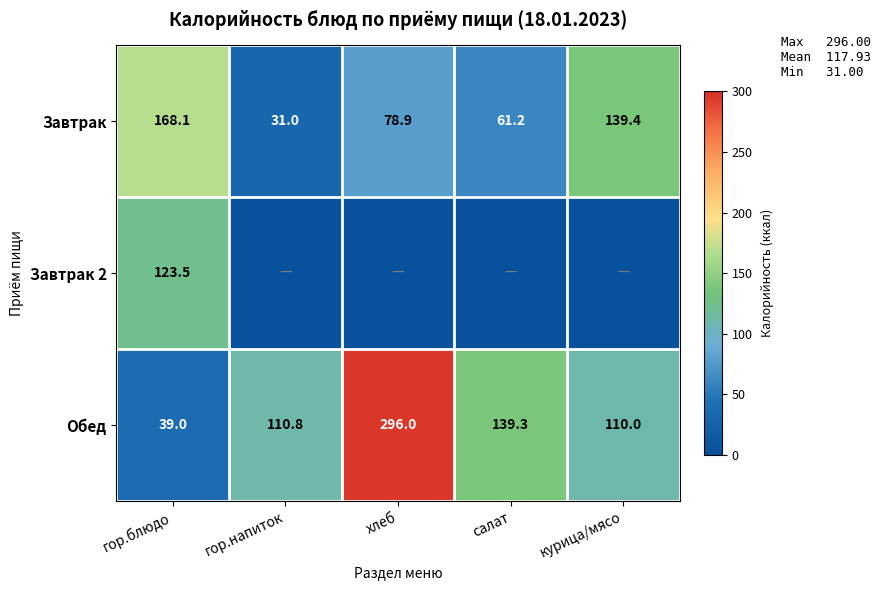

Count the number of data series in this chart.

3